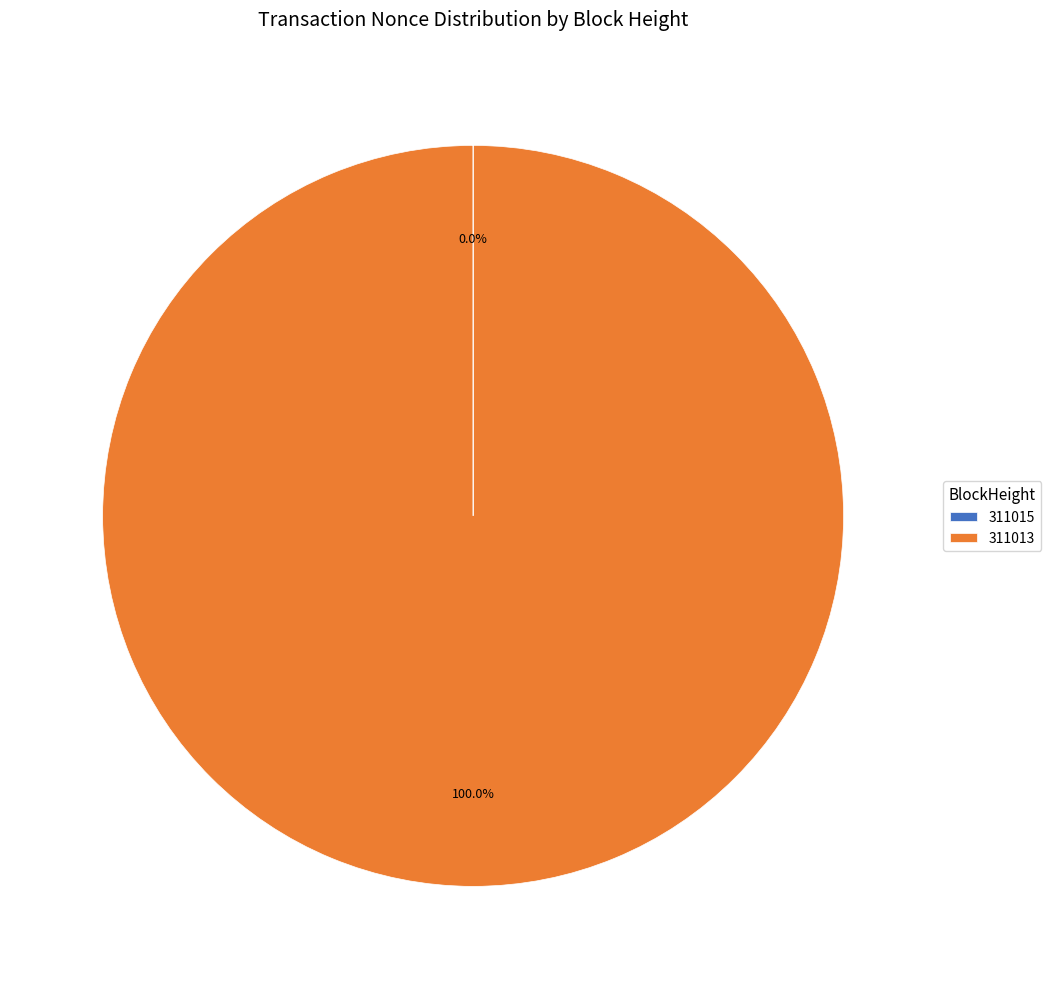

What is the largest slice in the pie chart?

311013